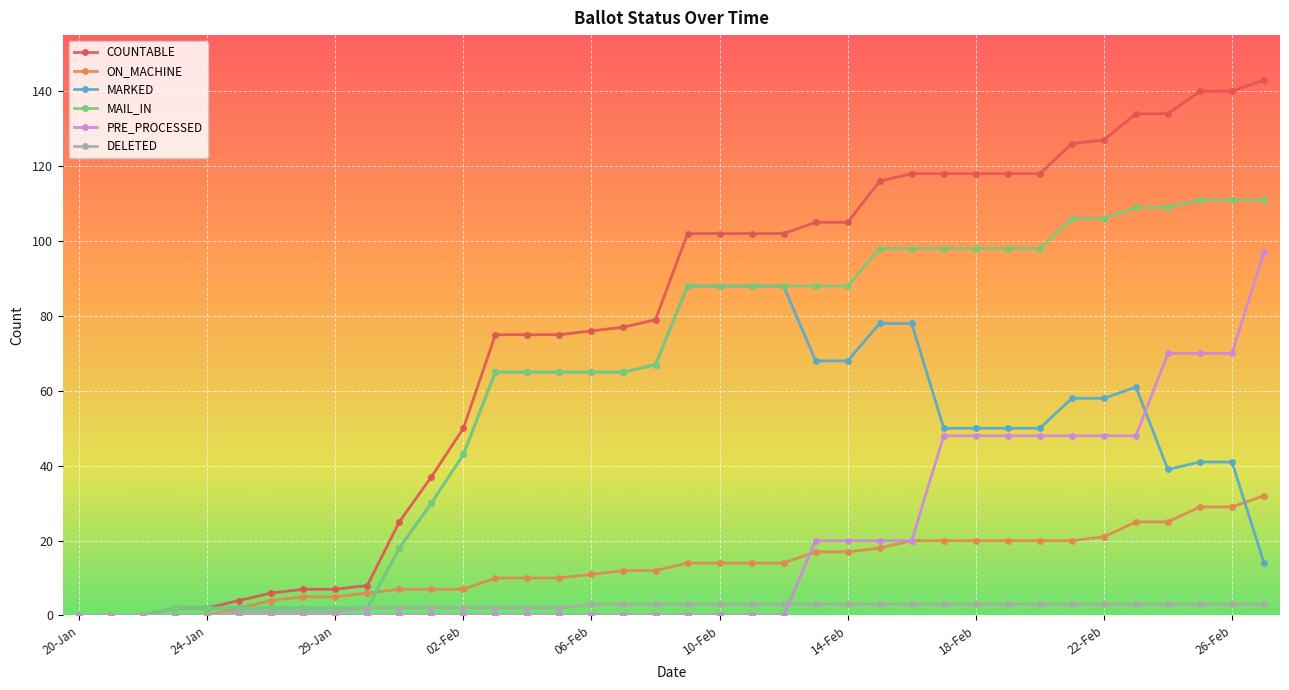

Which series has the largest total across all categories?

COUNTABLE